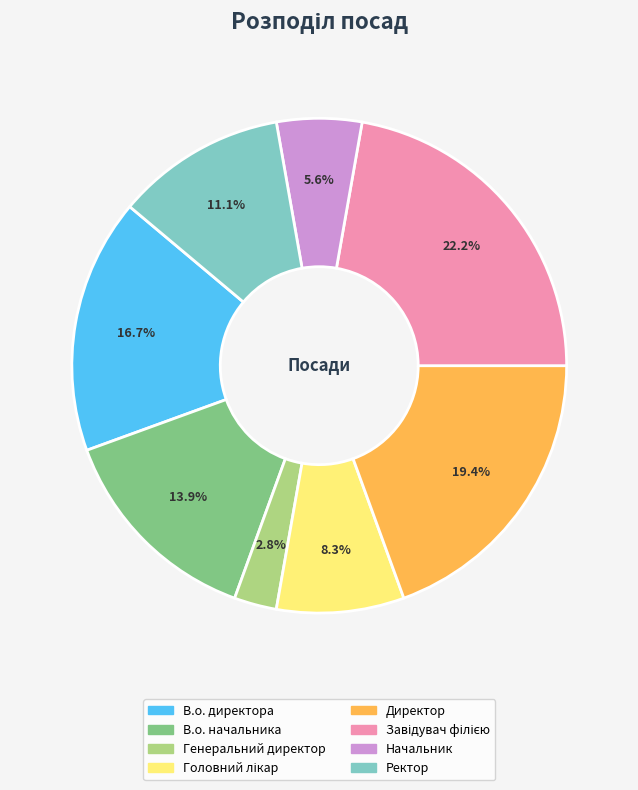

How many segments does this pie chart have?

8